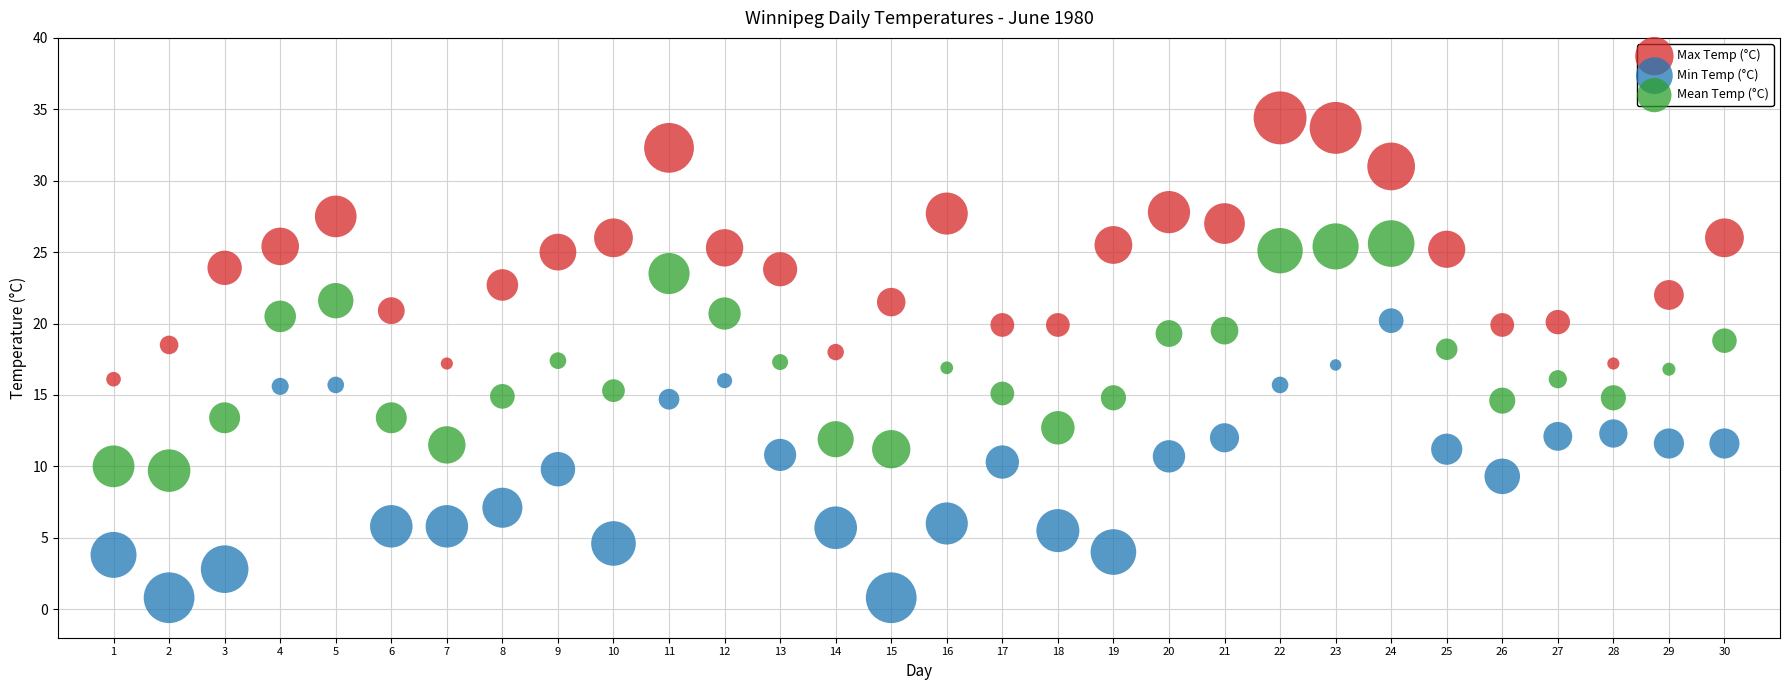

Which series has the largest Y range (max minus min)?

Min Temp (°C)